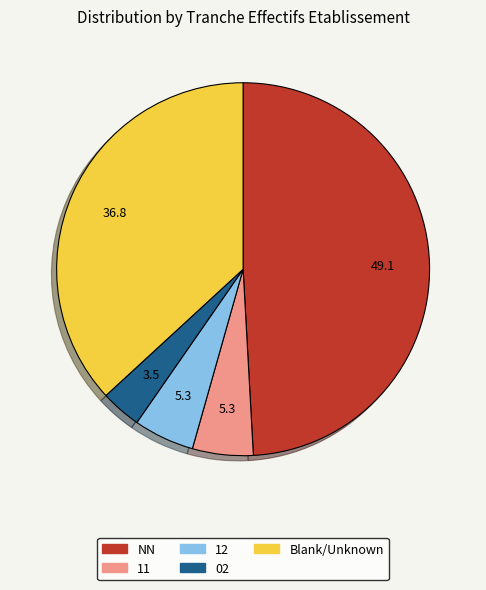

Is there a majority slice in this chart?

No